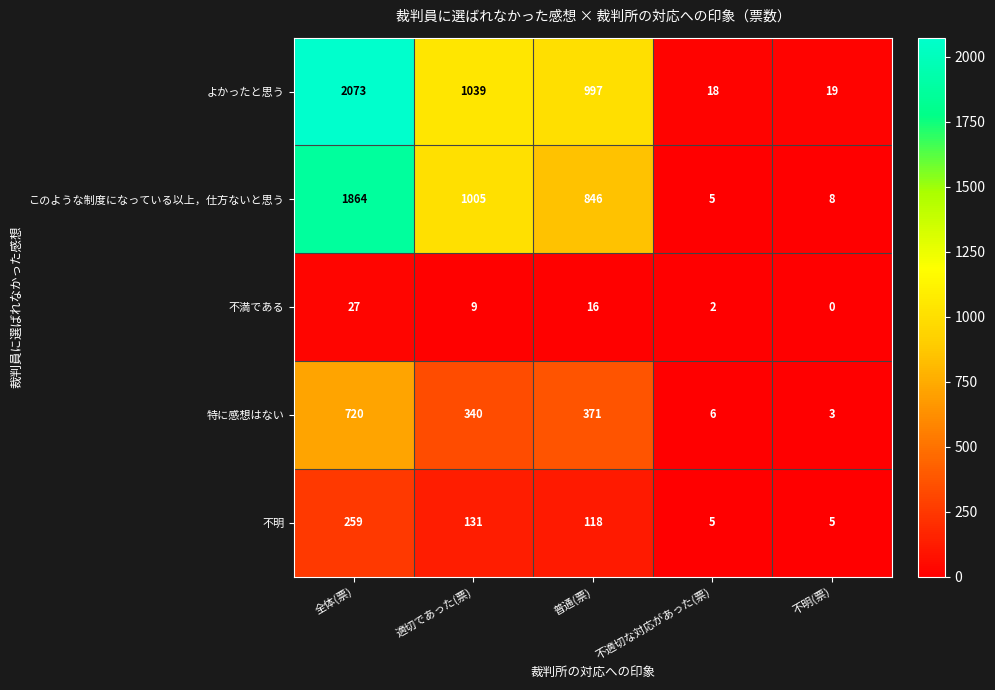

What is the maximum value for 不満である?

27